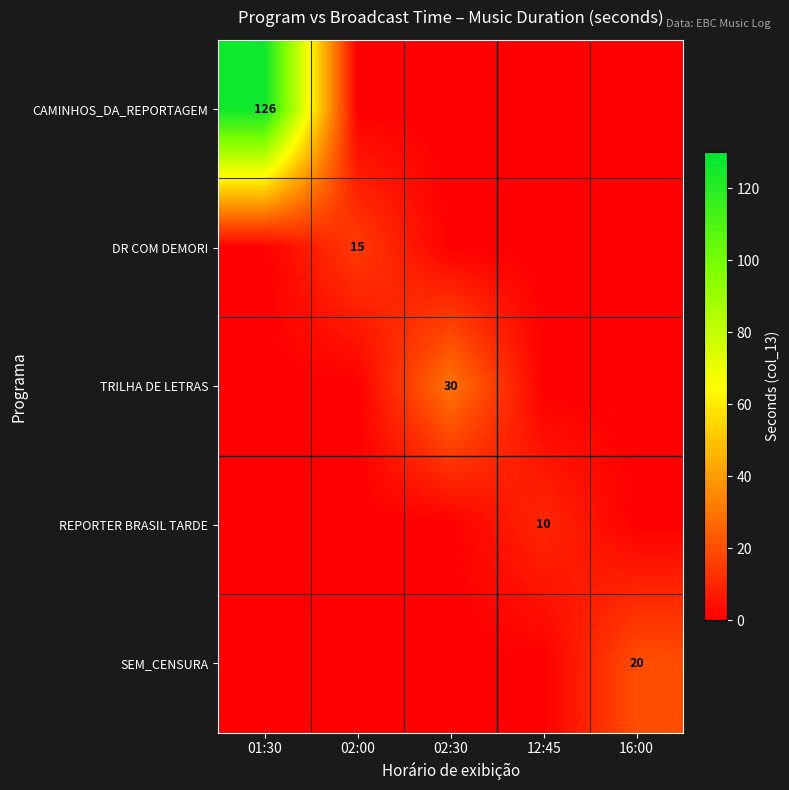

Rank the categories by TRILHA DE LETRAS value from highest to lowest.

02:30, 01:30, 02:00, 12:45, 16:00